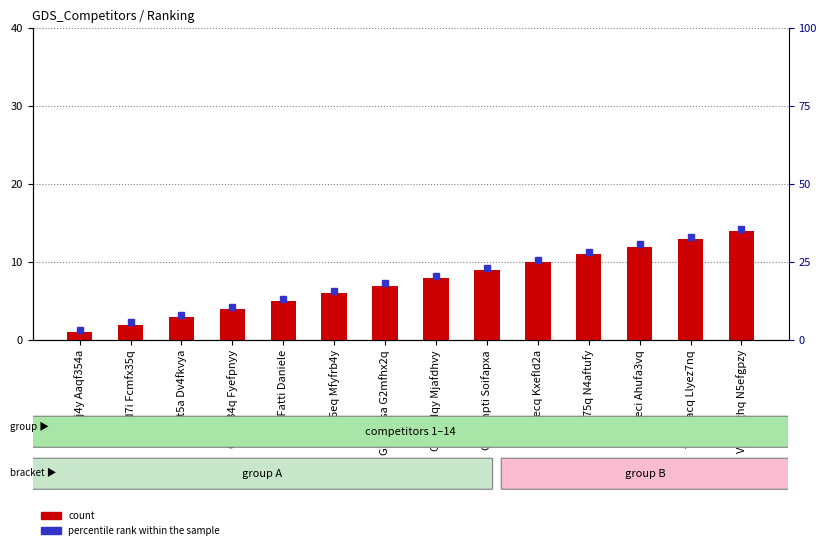

Reading left to right, transcribe all the data shown in this chart.

Bdaf3j4y Aaqf354a=1	Biefrd7i Fcmfx35q=2	Cgyf3t5a Dv4fkvya=3	Ceef334q Fyefpnyy=4	Da Fatti Daniele=5	D7ef76eq Mfyfrb4y=6	G5uezzsa G2mfhx2q=7	Gyeezdqy Mjafdhvy=8	Gcmfmpti Soifapxa=9	Rrufvecq Kxefld2a=10	Sjmfs75q N4aftufy=11	Tq4fyeci Ahufa3vq=12	Tq4fuacq Llyez7nq=13	Vjmgeghq N5efgpzy=14